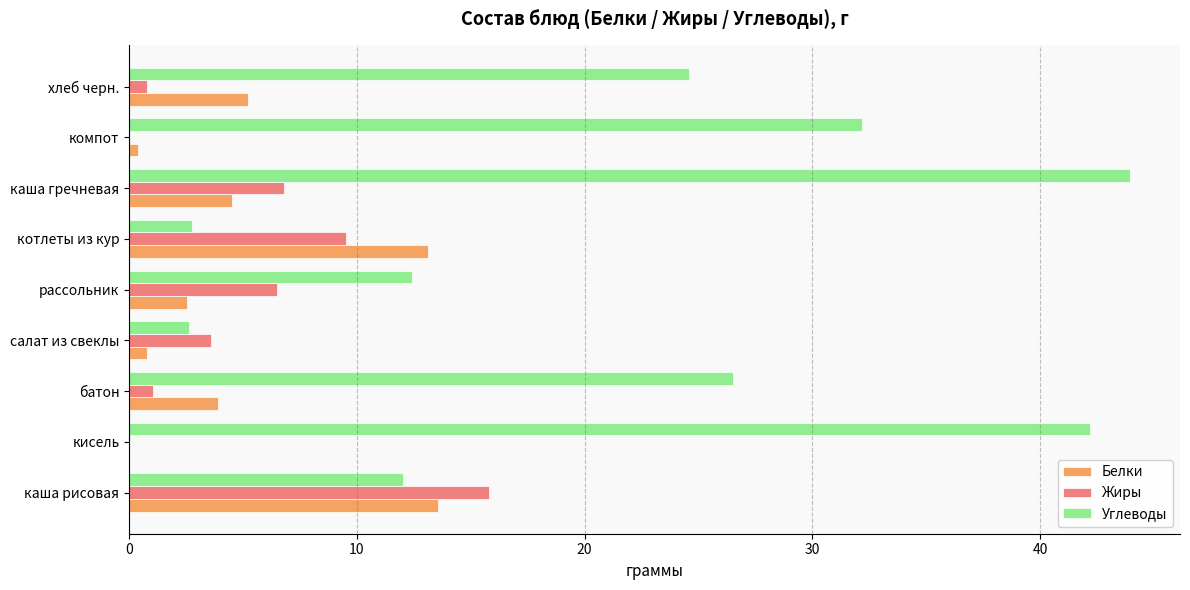

What is the maximum value shown in the chart?

44.0